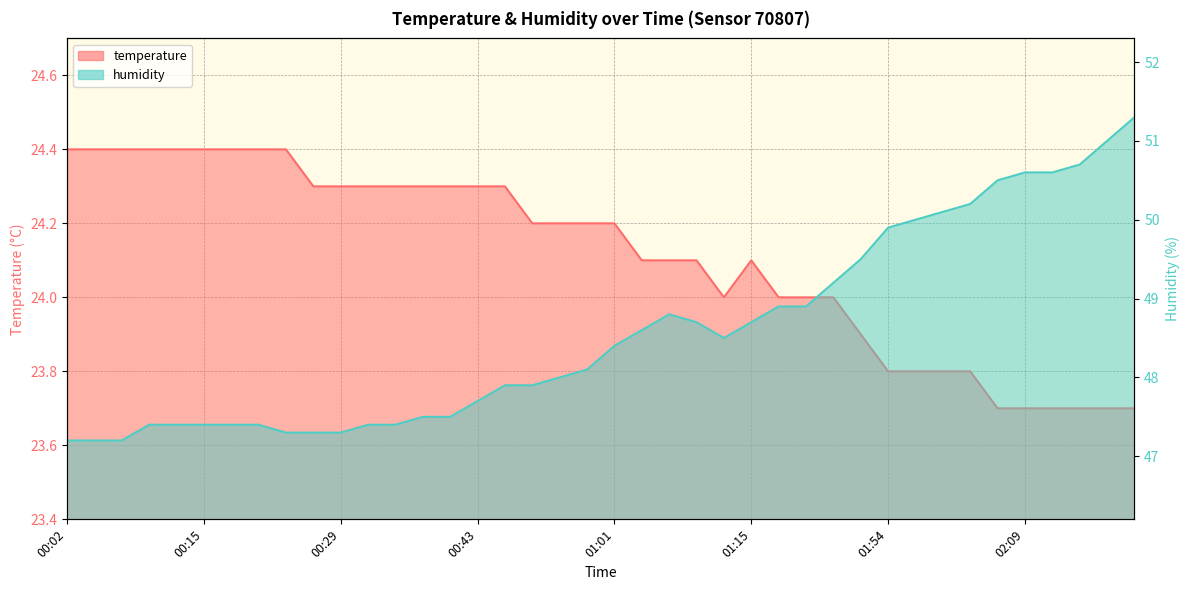

What is the label of the 16th point from the left?

00:43